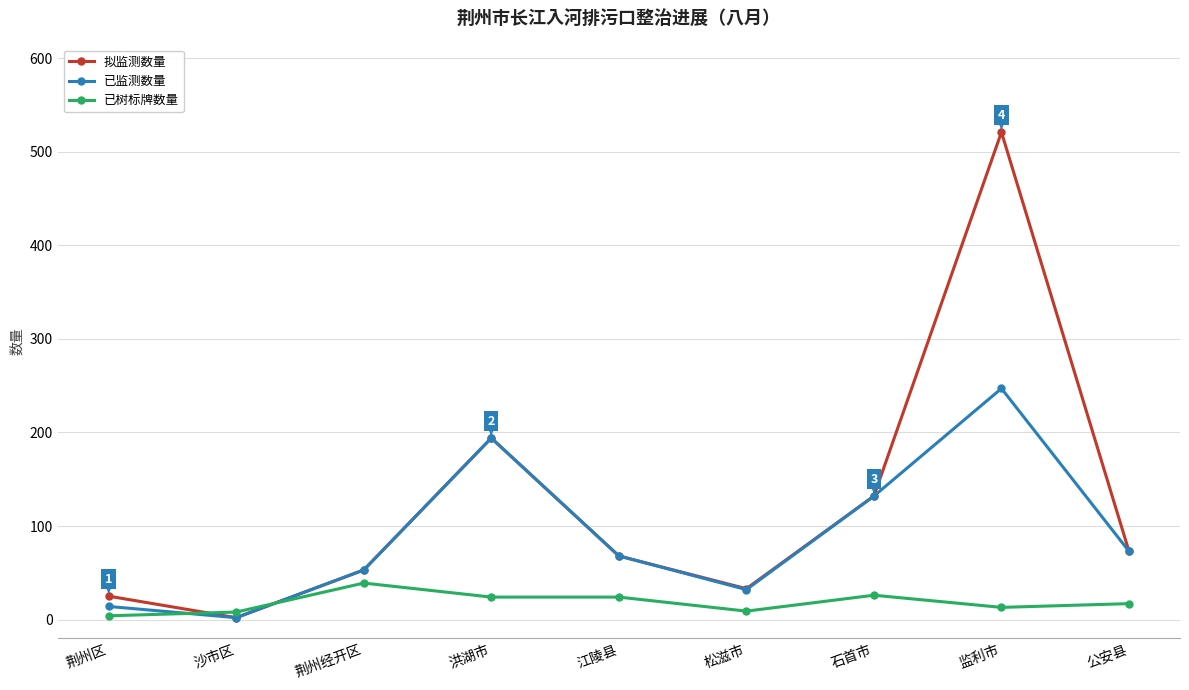

How many values in the 拟监测数量 series are below 68?

4